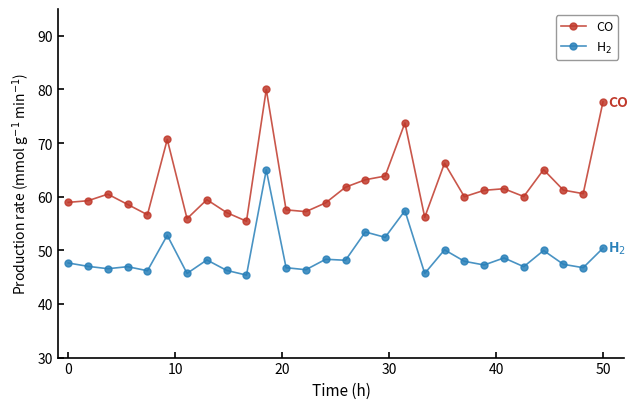

Which series has the largest total across all categories?

CO